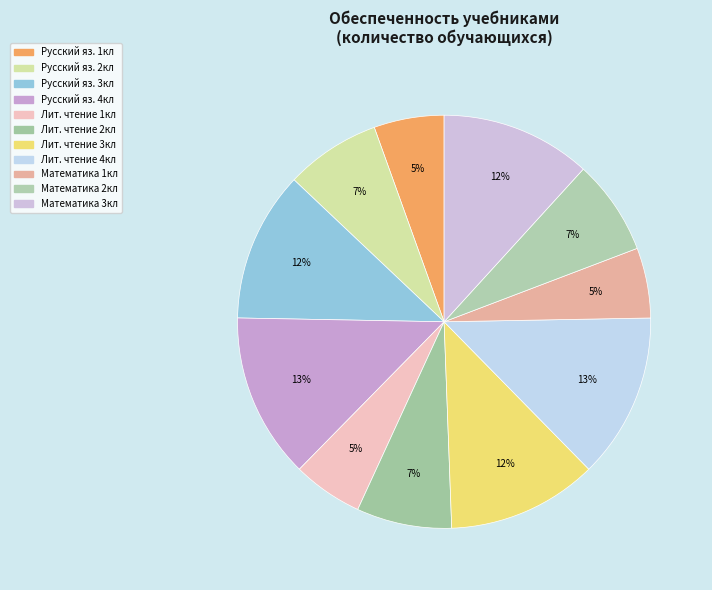

How many slices are in this pie chart?

11